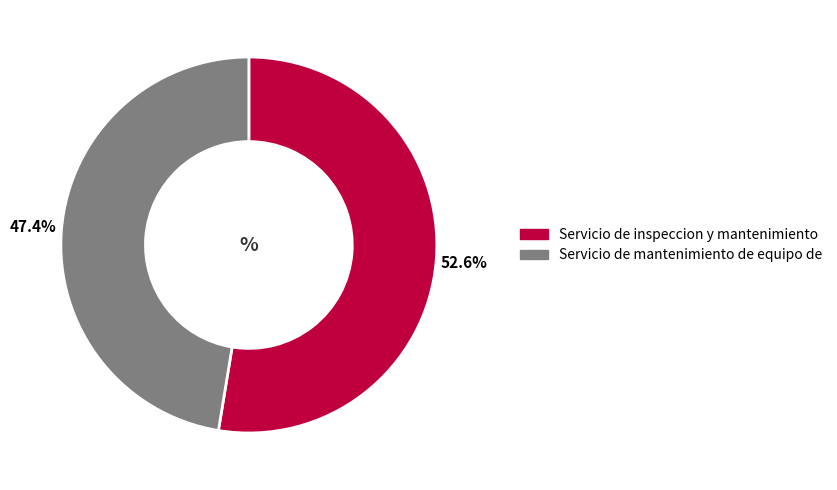

To the nearest percent, what is the difference between the largest and smallest slice percentages?

5%